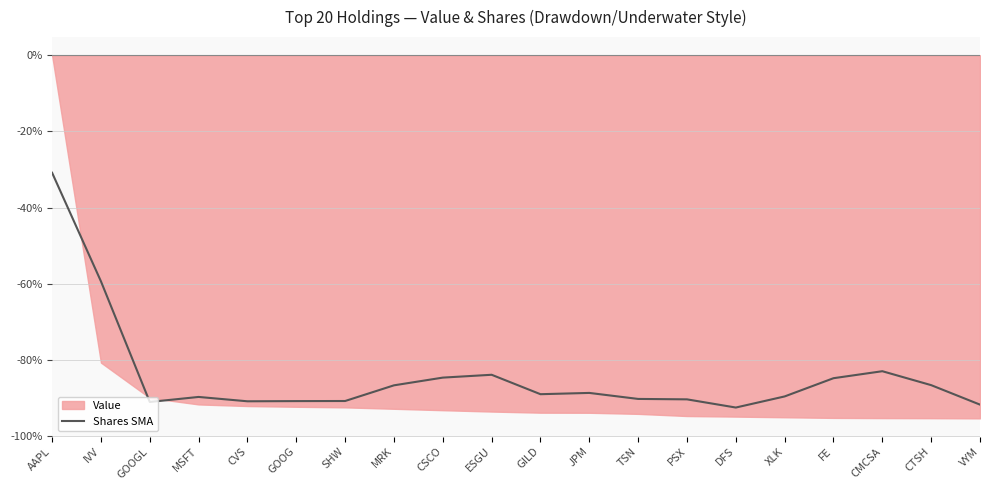

Which category has the highest value across all series?

AAPL